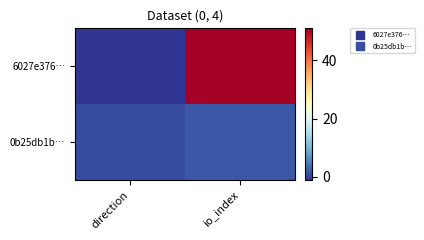

How many categories are shown in the chart?

2